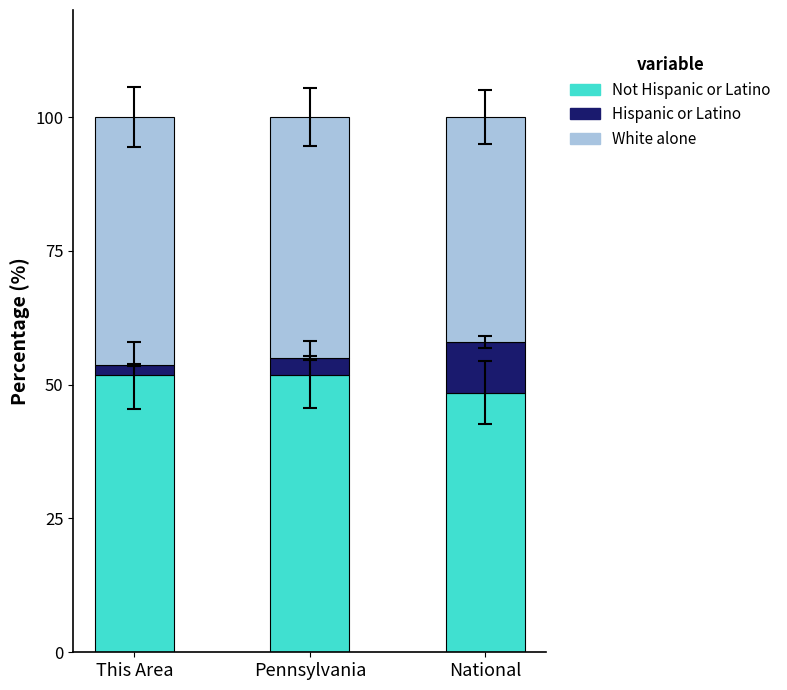

What is the total value across all series at National?

100.0